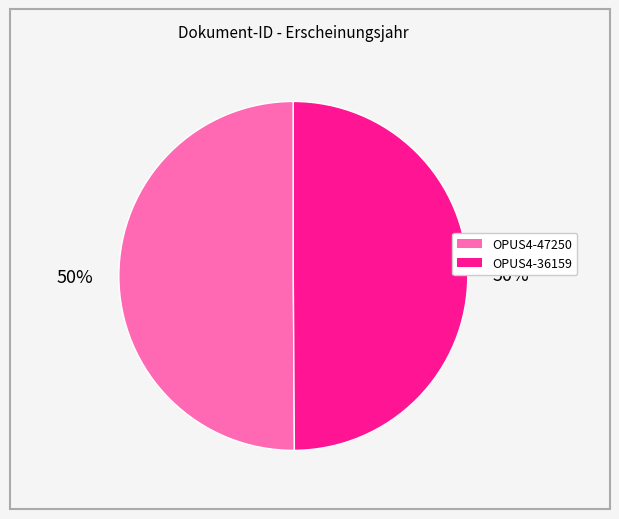

Count the number of slices in the pie.

2